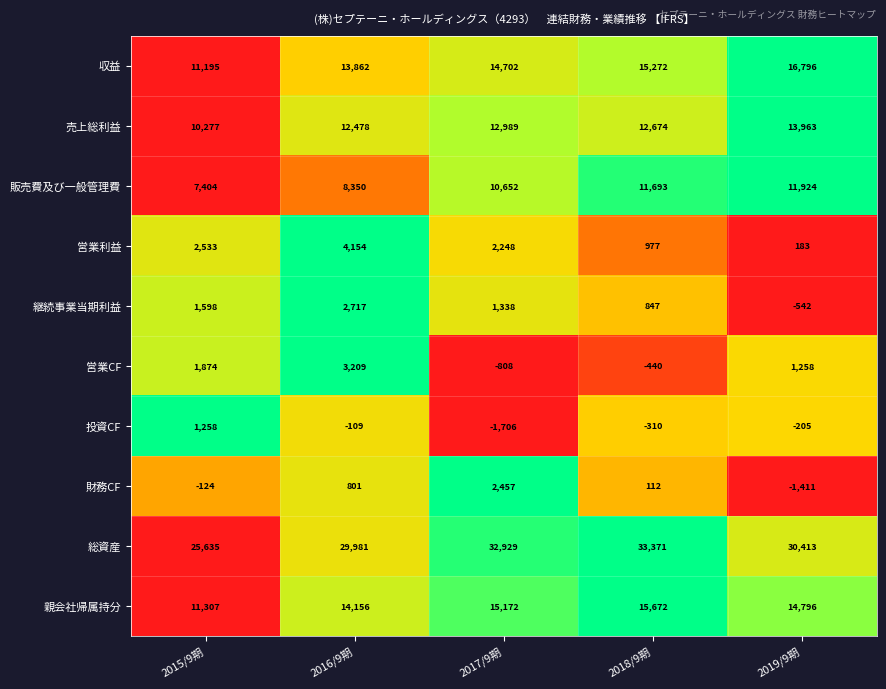

At how many categories does at least one series exceed 0?

5